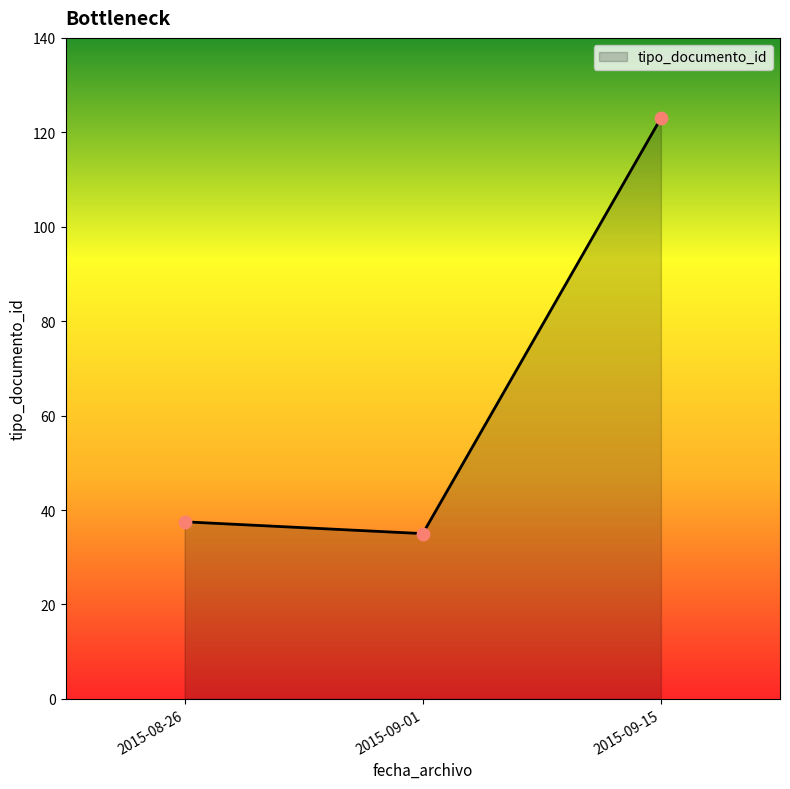

Between 2015-09-01 and 2015-08-26, which is larger?

2015-08-26